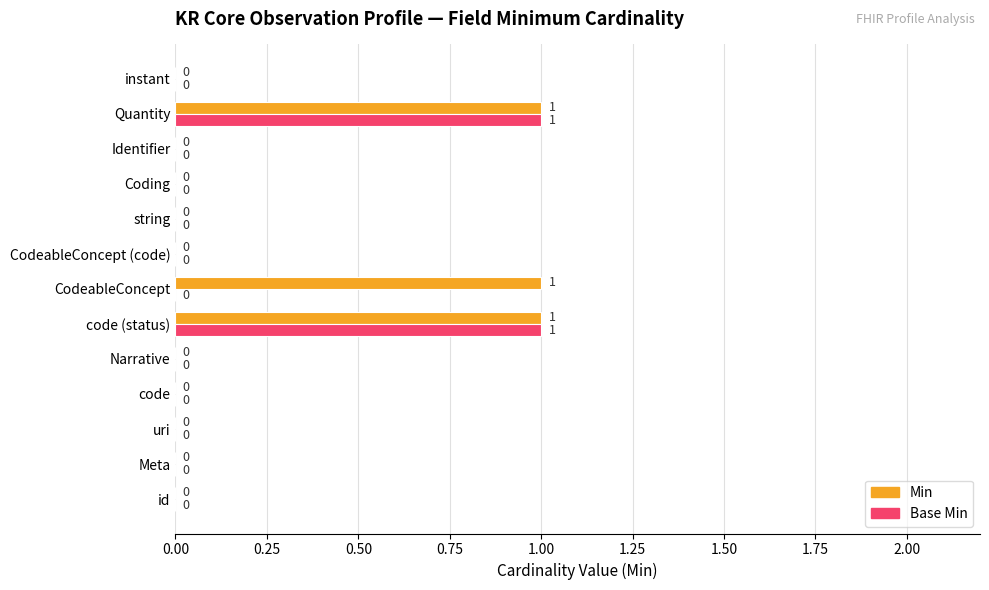

The Base Min series shows 1 at id. True or false?

False